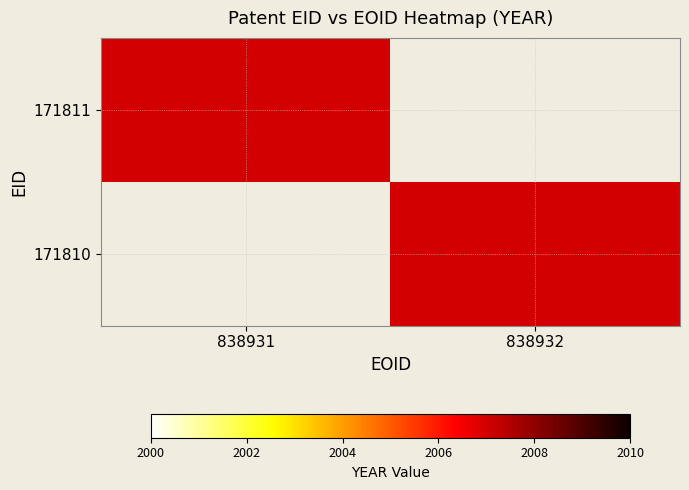

How many 171810 values are between 0 and 2007?

2